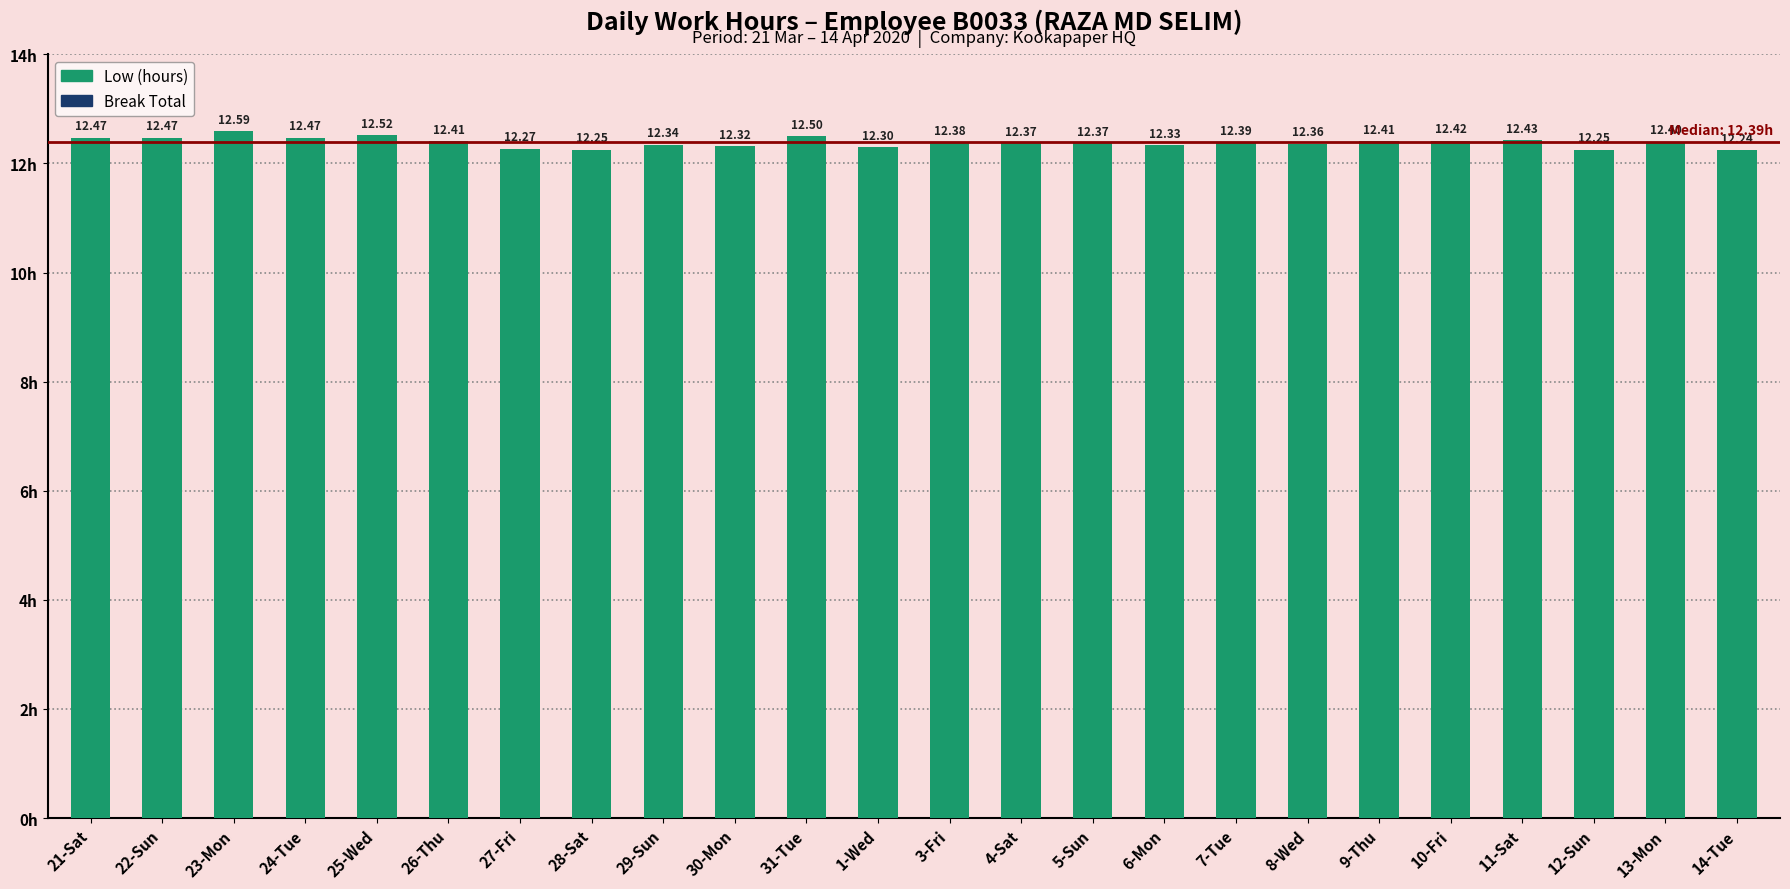

What is the sum of all values?

297.3